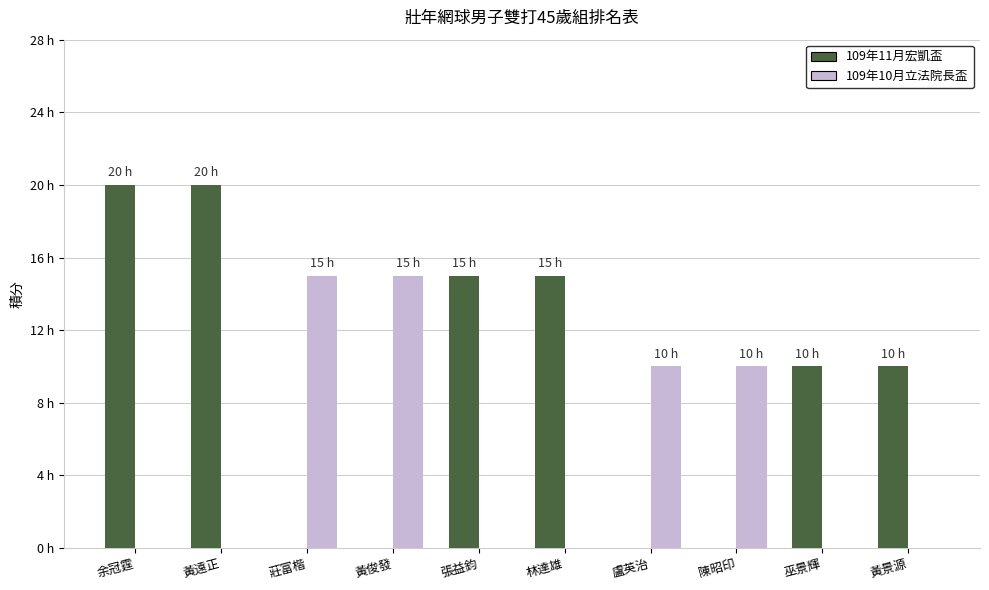

Between 黃遠正 and 黃俊發, which series saw the biggest shift?

109年11月宏凱盃